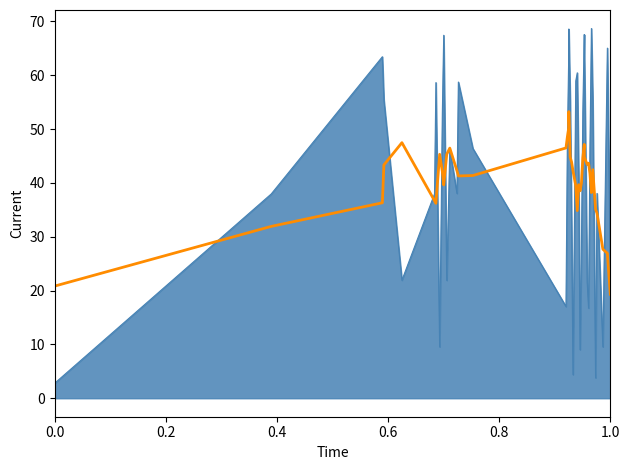

What is the greatest value displayed?

68.7